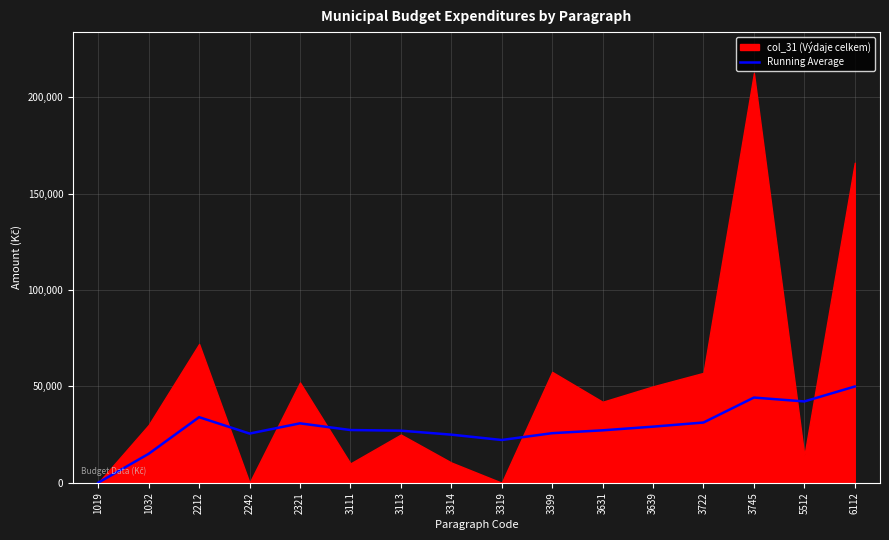

Where is the first local maximum?

2212